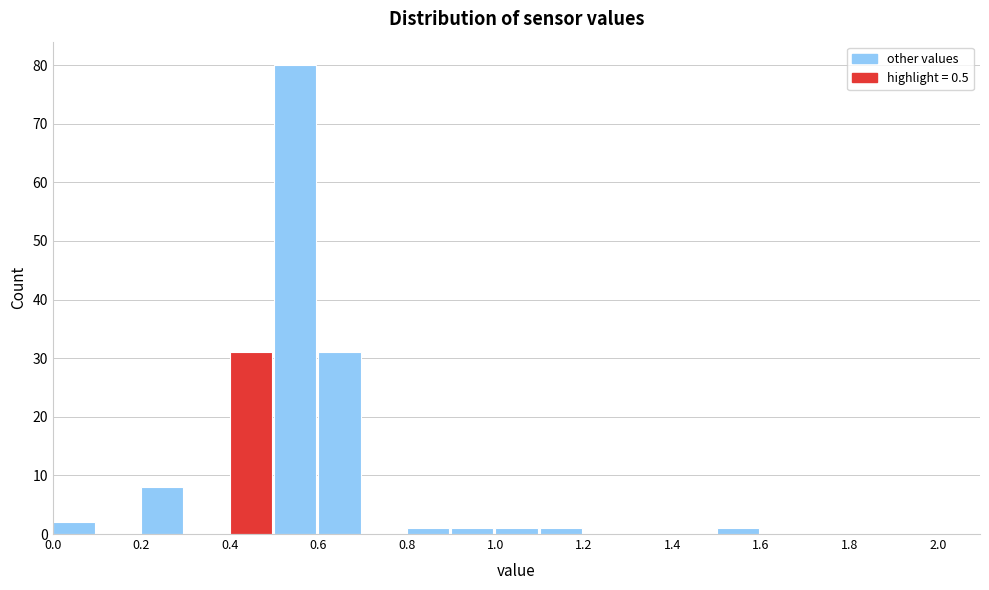

Reading left to right, list every bar in this chart as the range it spans on the x-axis followed by its height. The values are not printed on the chart, so give them approximately, as read against the axis.

0.0 to 0.1: 2
0.1 to 0.2: 0
0.2 to 0.3: 8
0.3 to 0.4: 0
0.4 to 0.5: 31
0.5 to 0.6: 80
0.6 to 0.7: 31
0.7 to 0.8: 0
0.8 to 0.9: 1
0.9 to 1.0: 1
1.0 to 1.1: 1
1.1 to 1.2: 1
1.2 to 1.3: 0
1.3 to 1.4: 0
1.4 to 1.5: 0
1.5 to 1.6: 1
1.6 to 1.7: 0
1.7 to 1.8: 0
1.8 to 1.9: 0
1.9 to 2.0: 0